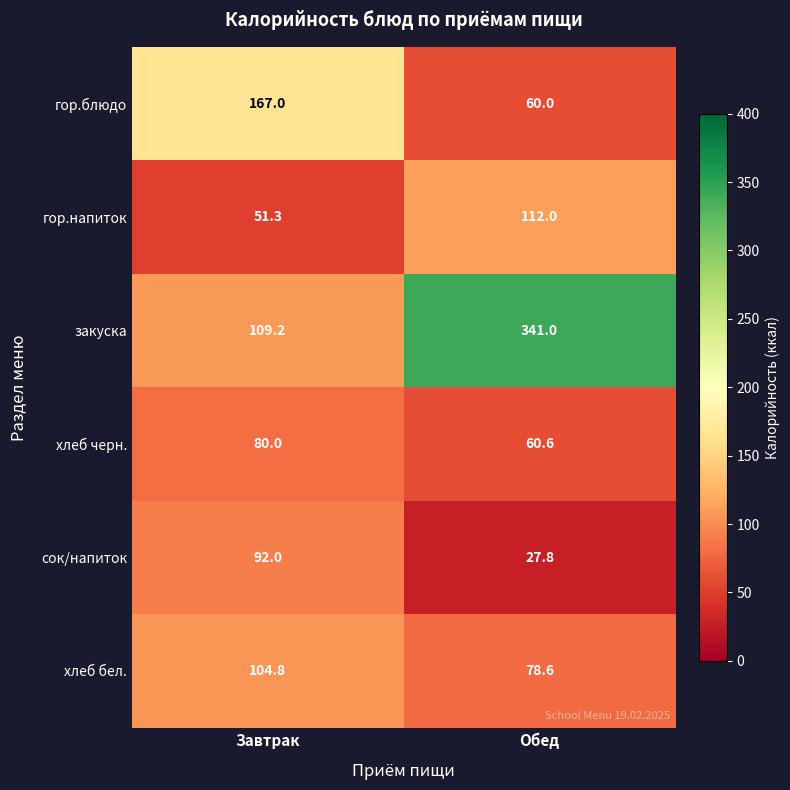

What is the total value across all series at Обед?

680.0